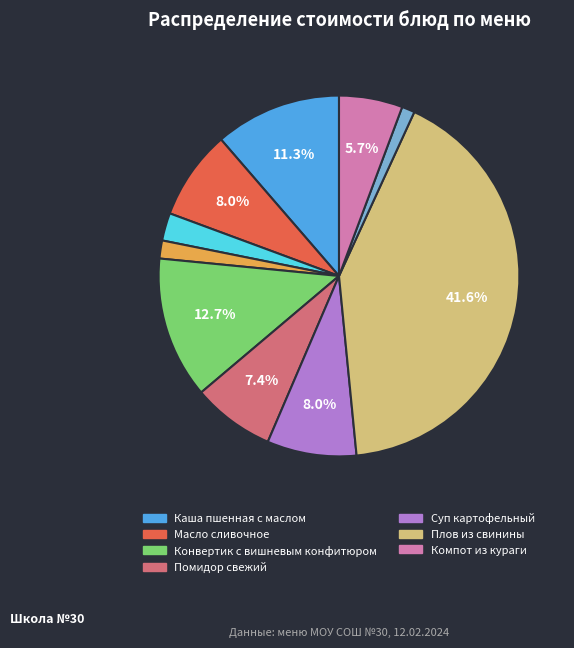

Is there any slice that represents more than half of the pie?

No